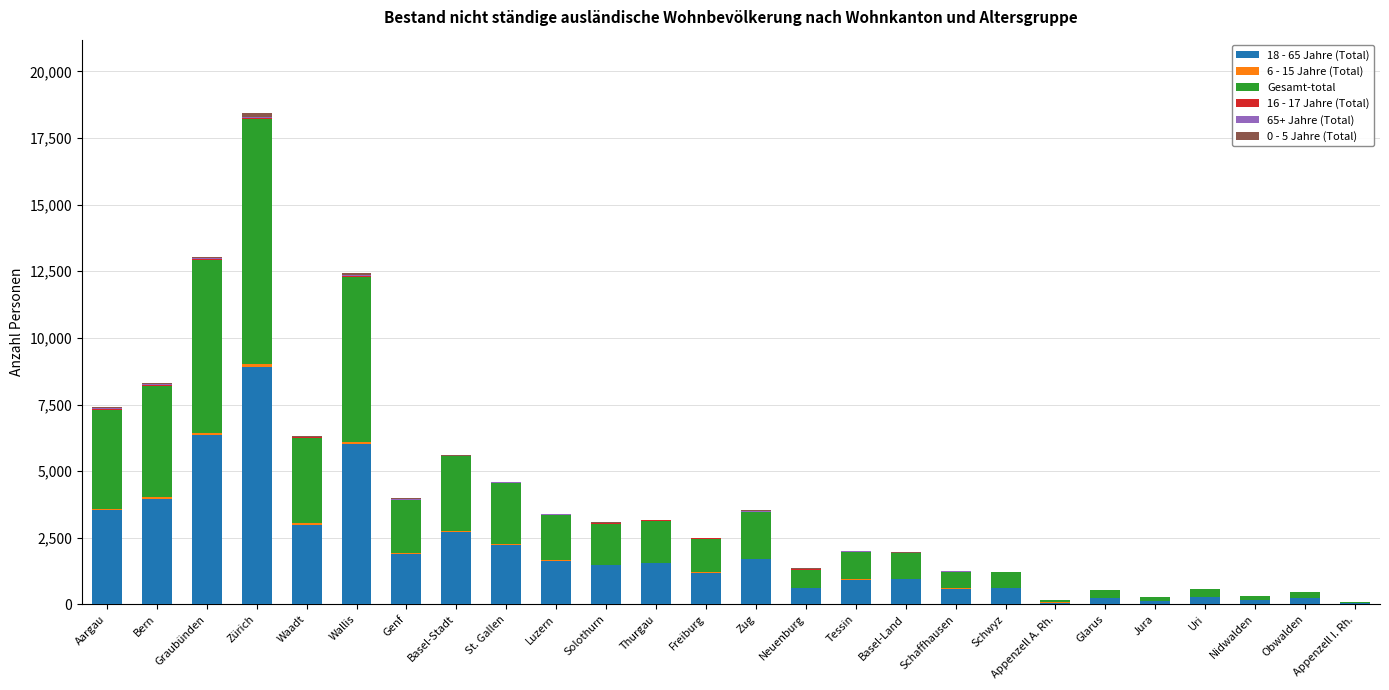

Which category has the highest value in the 18 - 65 Jahre (Total) series?

Zürich